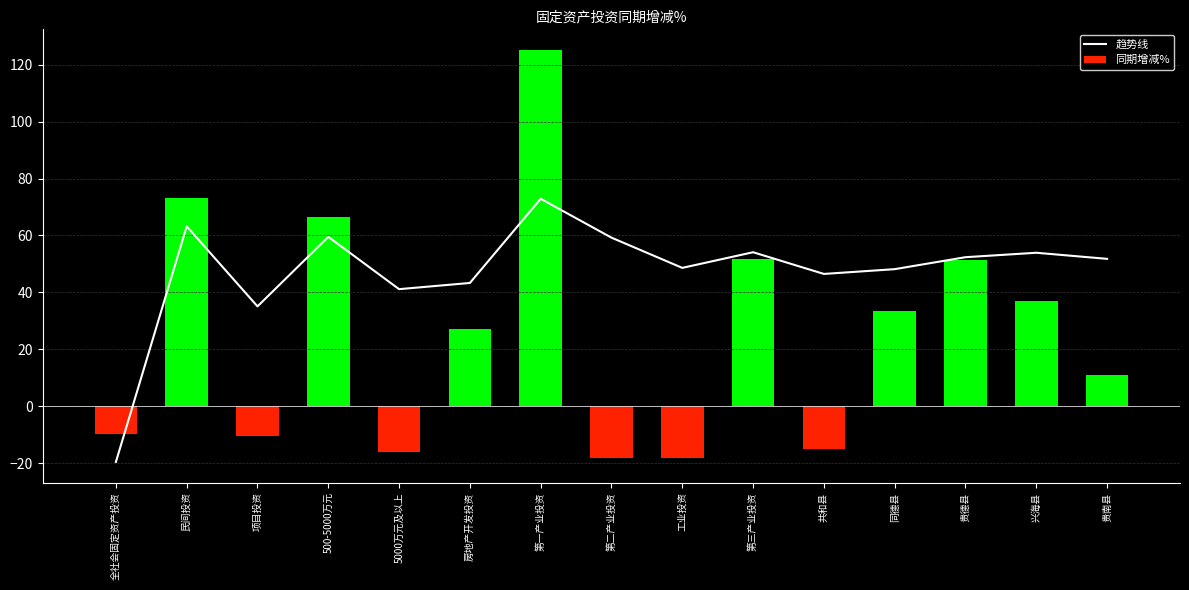

List the series in order of their peak value, lowest first.

趋势线, 同期增减%